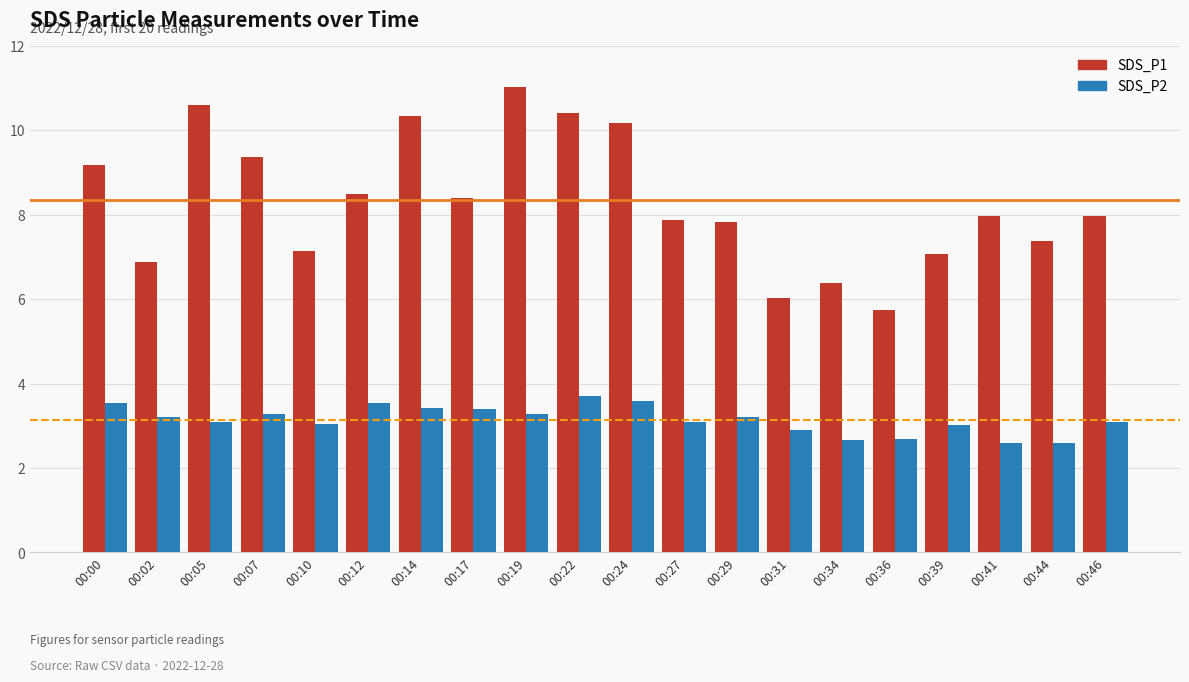

What is the approximate value of SDS_P2 at 00:24?

3.6